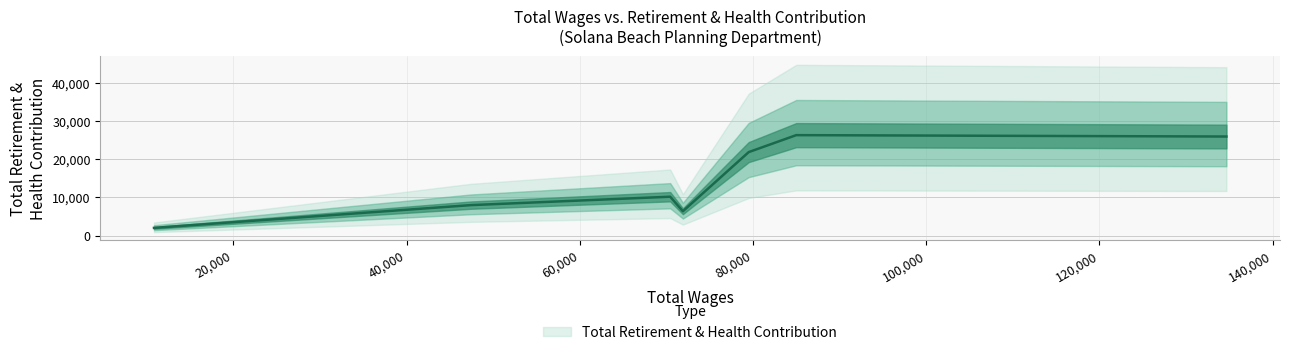

What is the difference between the values at 79510.0 and 10842.0?

19886